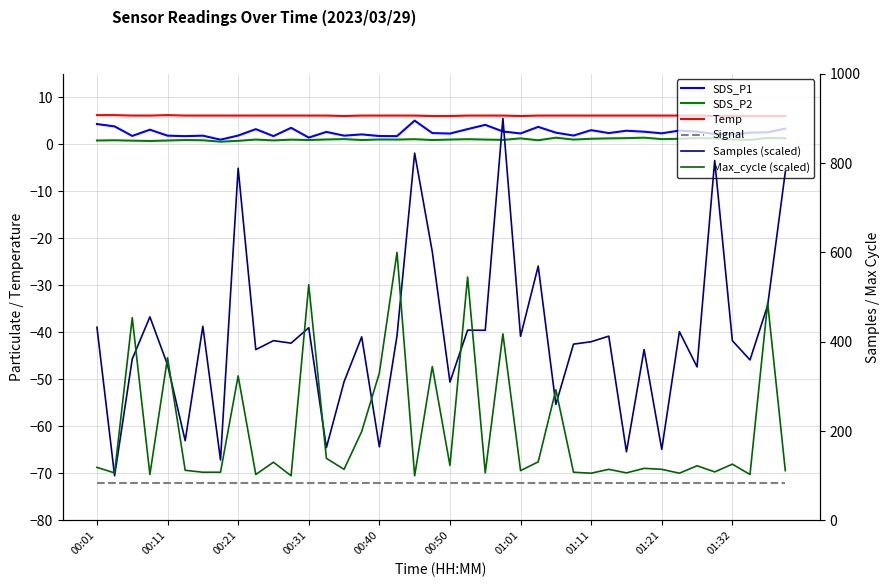

Read the Signal value at 35.

-72.0